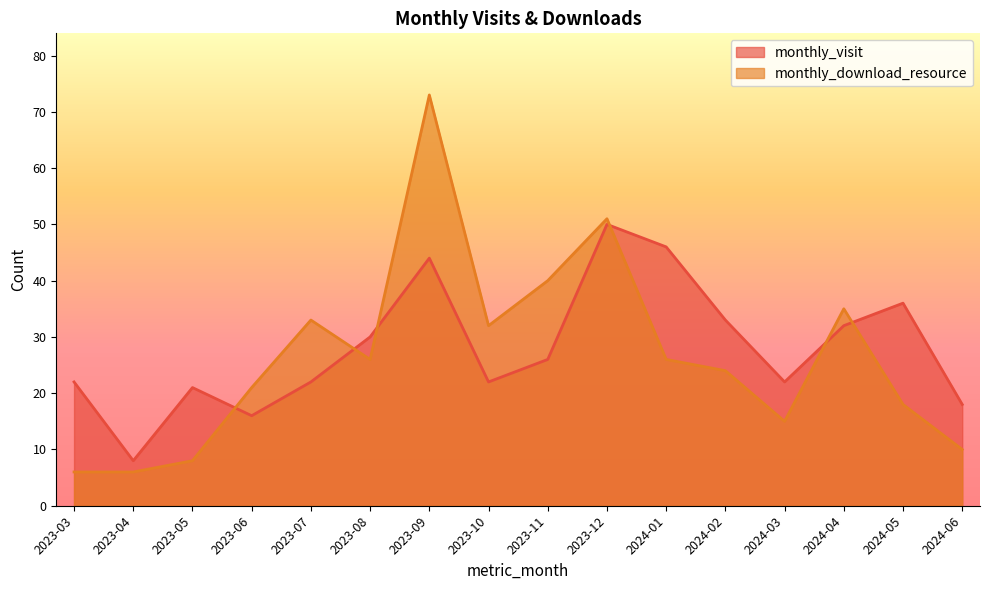

What is the minimum value for monthly_download_resource?

6